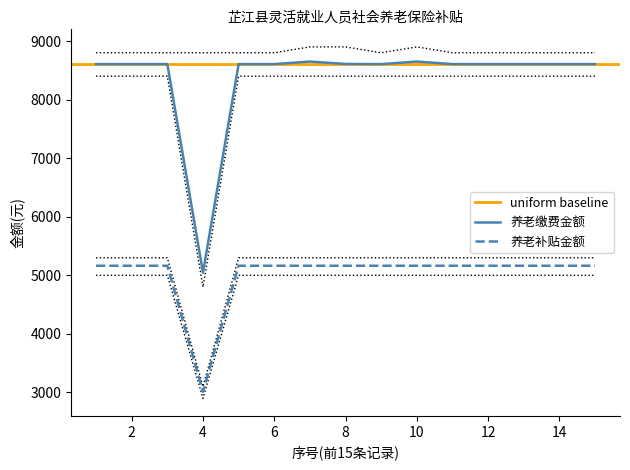

List the labels in order of 养老缴费金额 value, largest first.

7, 10, 8, 1, 2, 3, 5, 6, 9, 11, 12, 13, 14, 15, 4